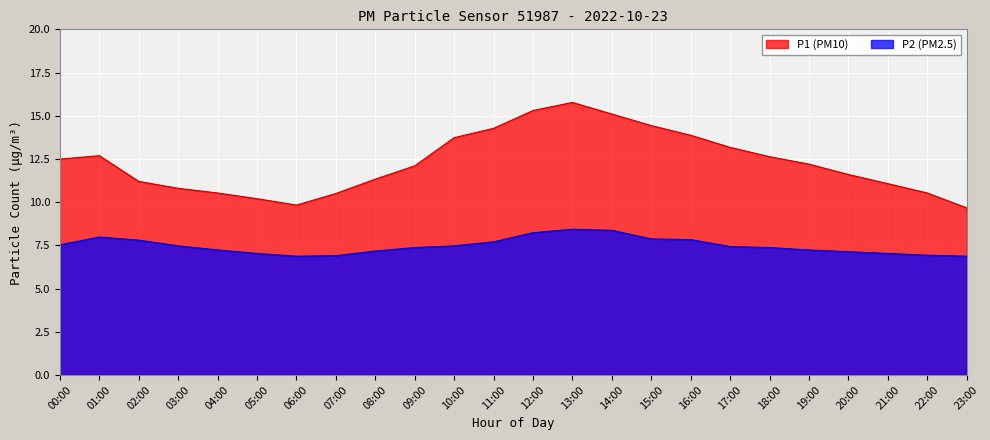

Is the value of P2 (PM2.5) at 06:00 greater than the value of P1 (PM10) at 16:00?

No